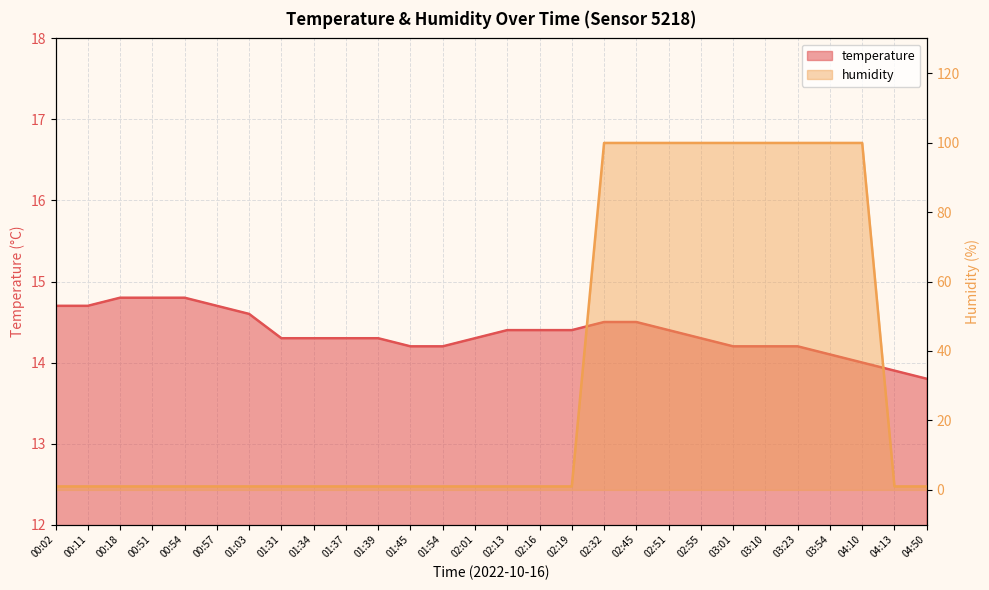

Which series has the largest range (max minus min)?

humidity